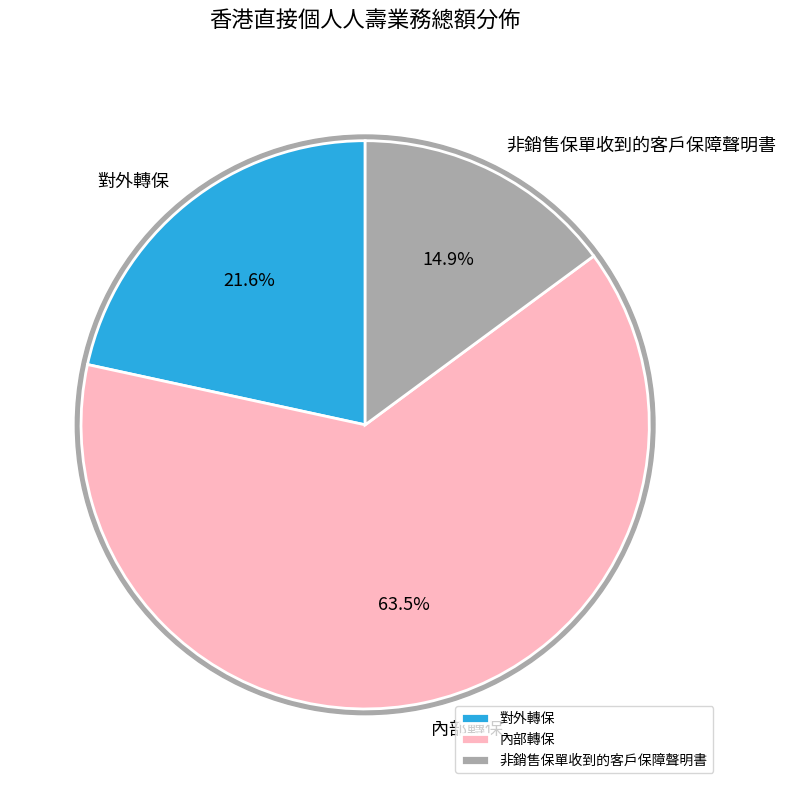

What is the ratio of the value at 對外轉保 to the value at 內部轉保?

0.3